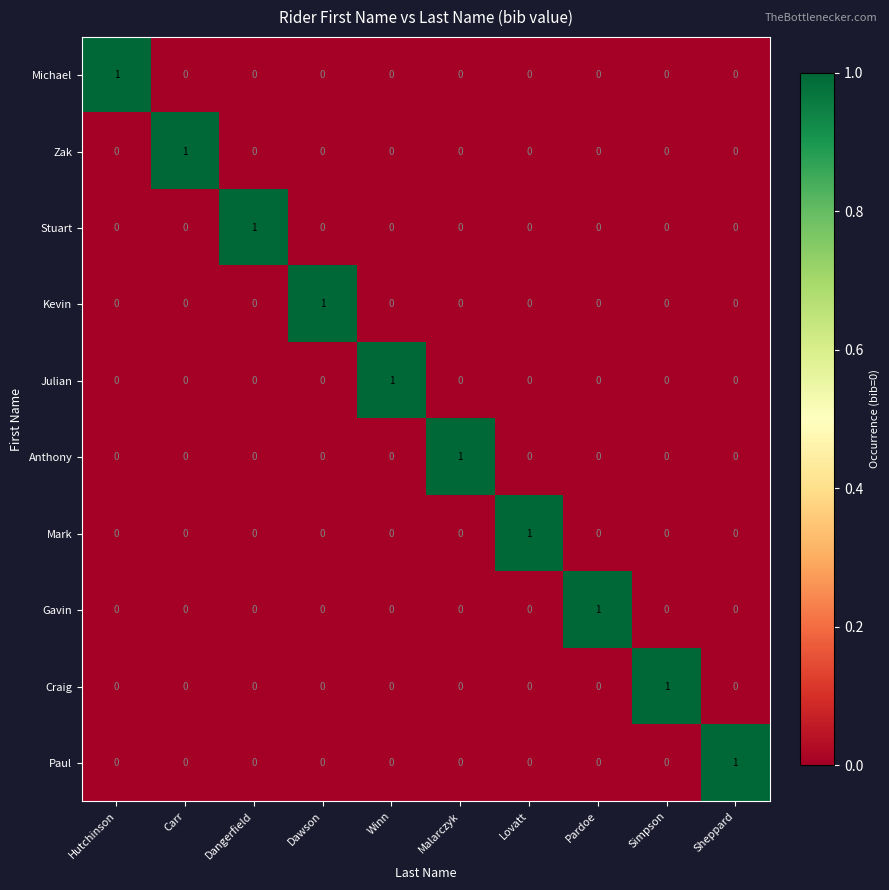

True or false: Mark has a value of -1 at Sheppard.

False